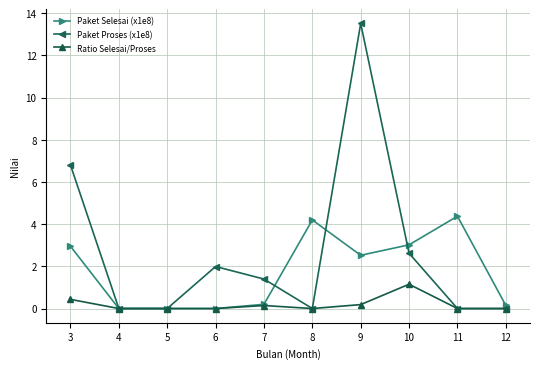

What are all the series names shown in the legend?

Paket Selesai (x1e8), Paket Proses (x1e8), Ratio Selesai/Proses